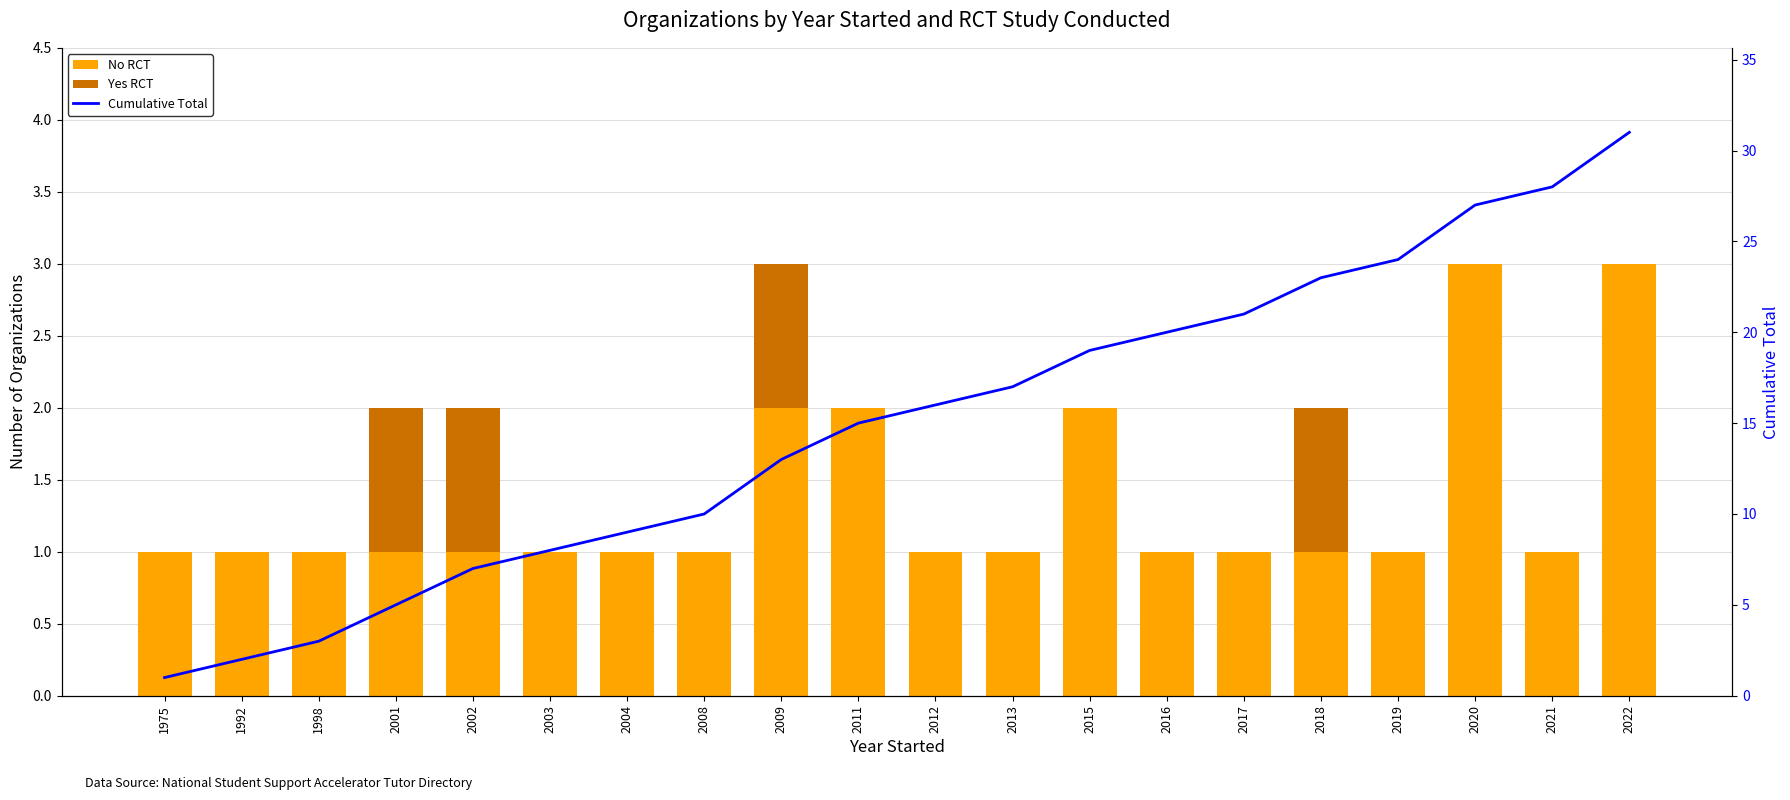

What is the value of the No RCT bar at the 16th from the left?

1